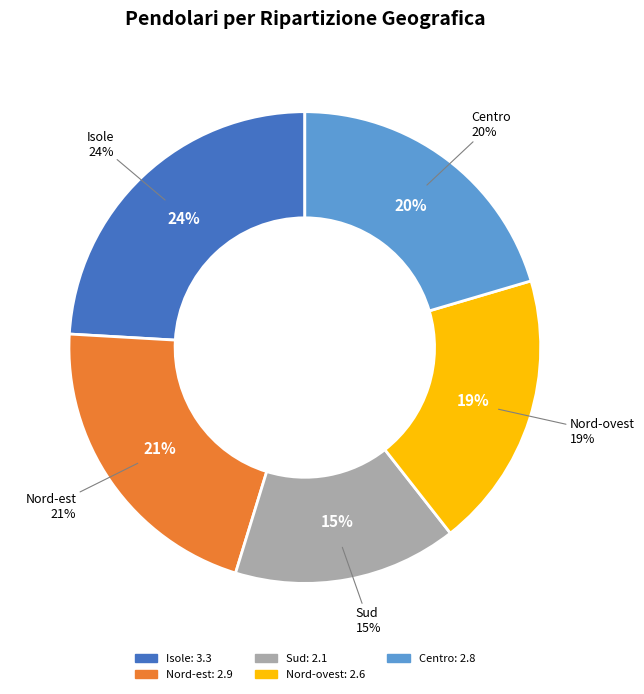

Count the number of slices in the pie.

5